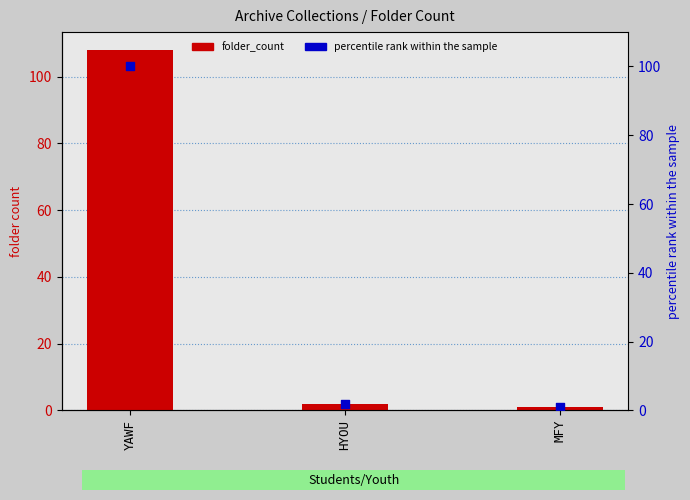

At which category is the sum across all series the highest?

YAWF